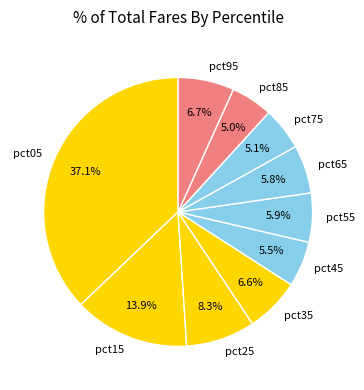

How many slices are in this pie chart?

10